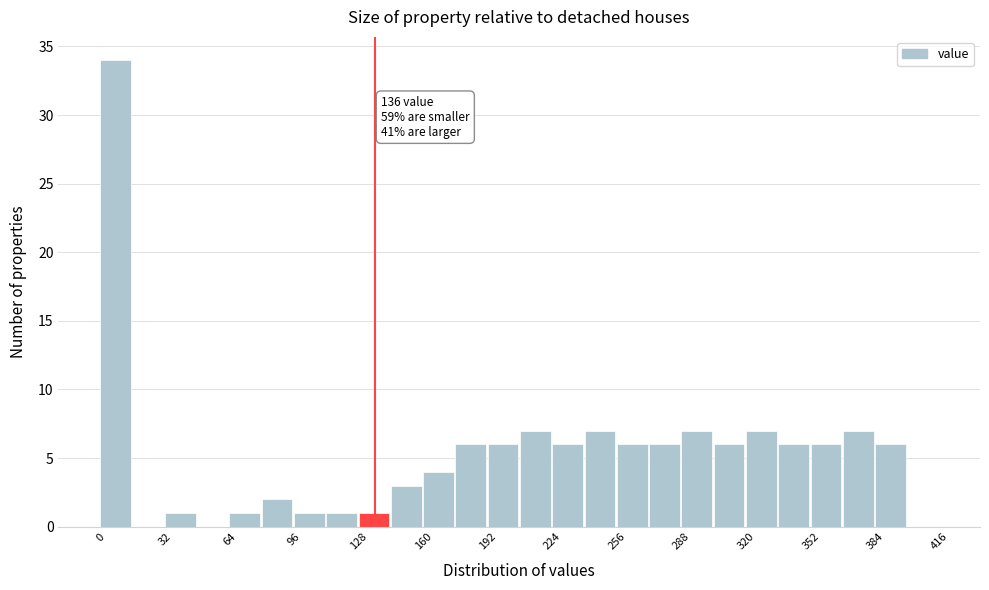

Around what value on the x-axis is the tallest bar? Give the approximate position of its centre, as read against the axis.

10